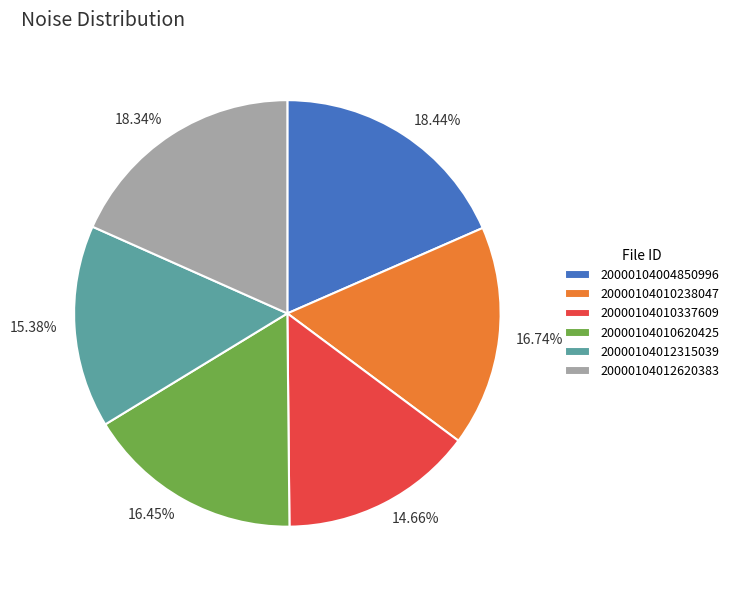

How much of the chart is everything except 20000104004850996?

81.6%